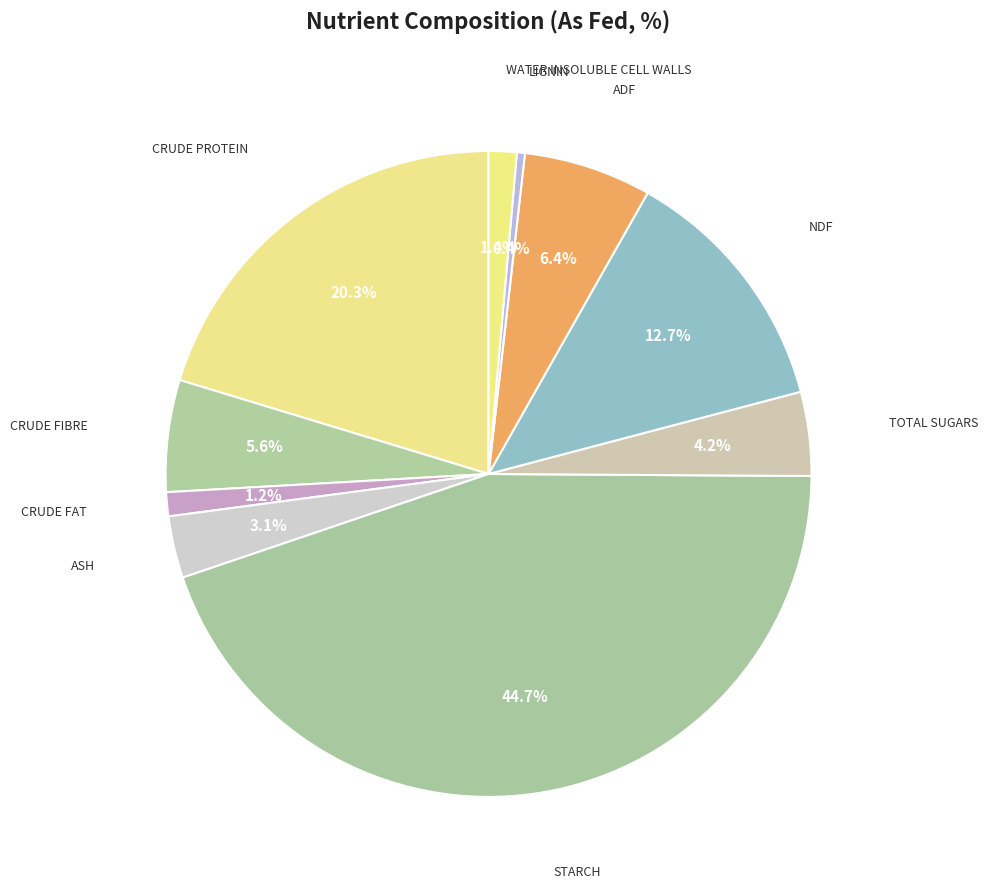

Count the number of slices in the pie.

10